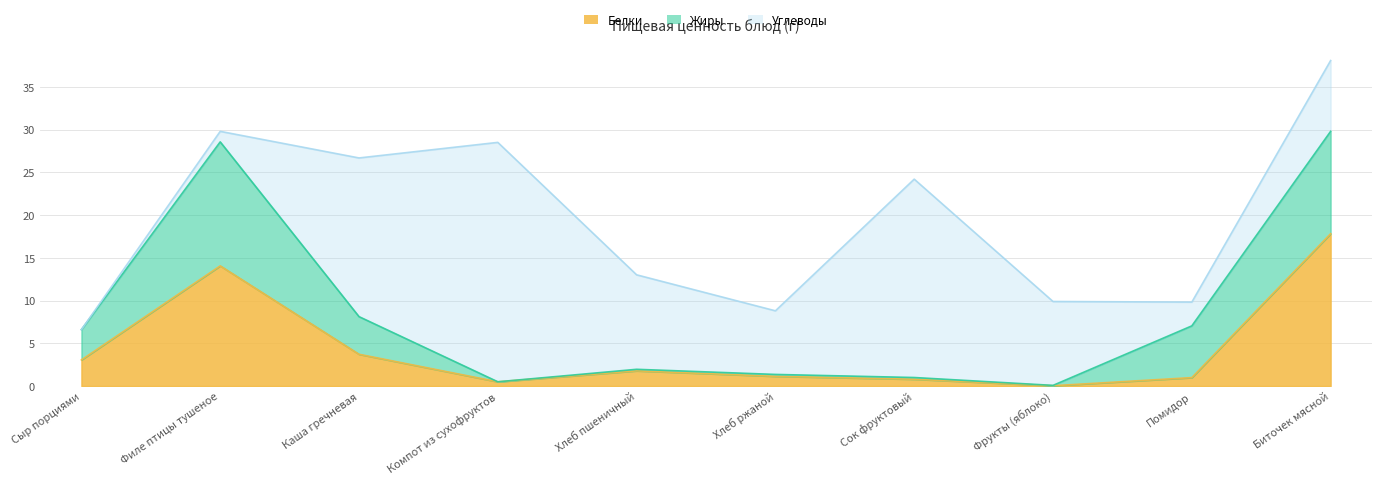

What is the total value across all series at Каша гречневая?

26.7